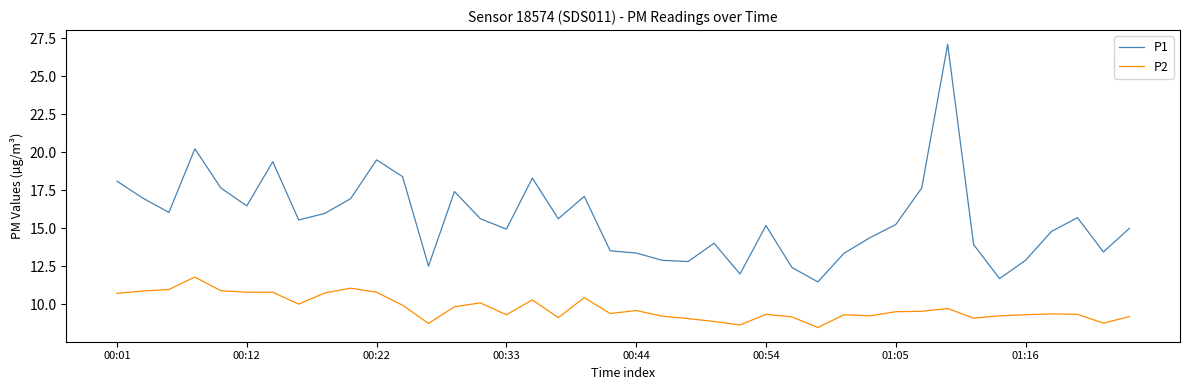

List the series in order of their overall mean, highest first.

P1, P2